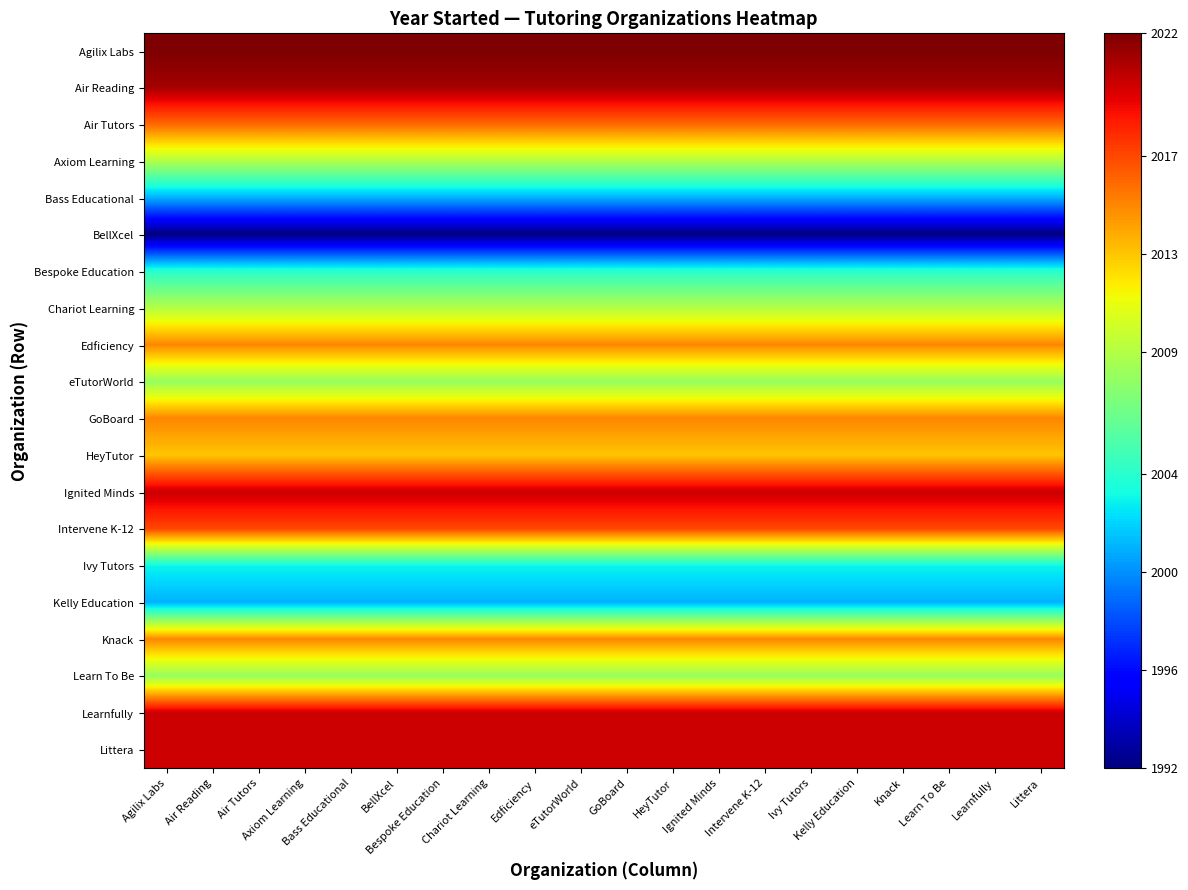

Rank the series at Chariot Learning from highest to lowest value.

Agilix Labs, Air Reading, Ignited Minds, Learnfully, Littera, Intervene K-12, Air Tutors, Edficiency, GoBoard, Knack, HeyTutor, Axiom Learning, Chariot Learning, eTutorWorld, Learn To Be, Bespoke Education, Ivy Tutors, Bass Educational, Kelly Education, BellXcel